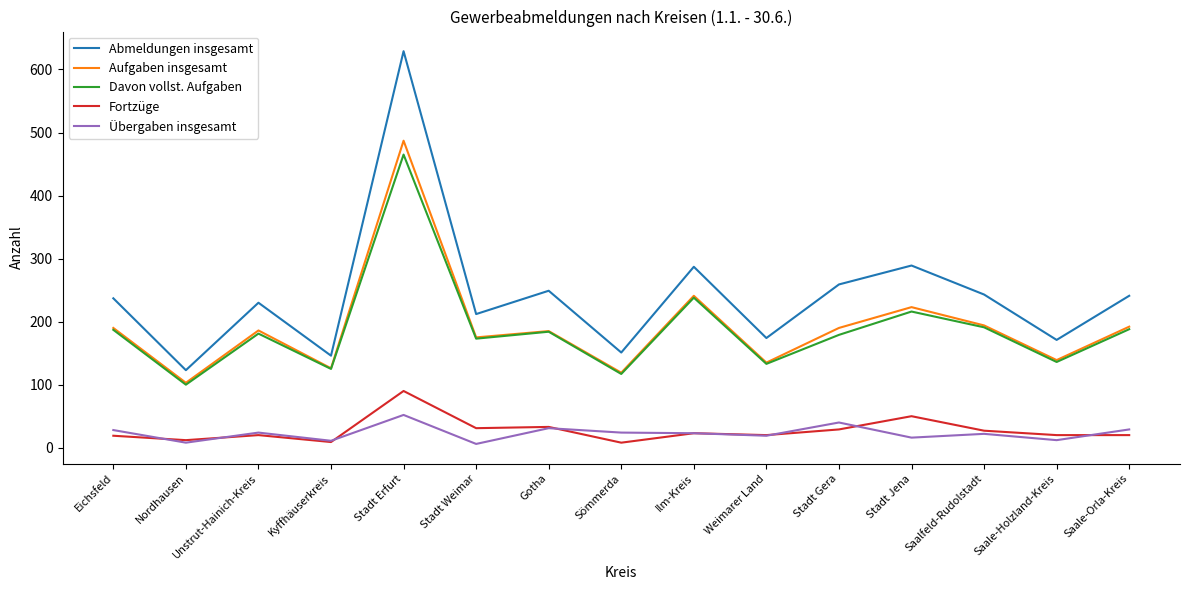

What is the minimum value shown in the chart?

6